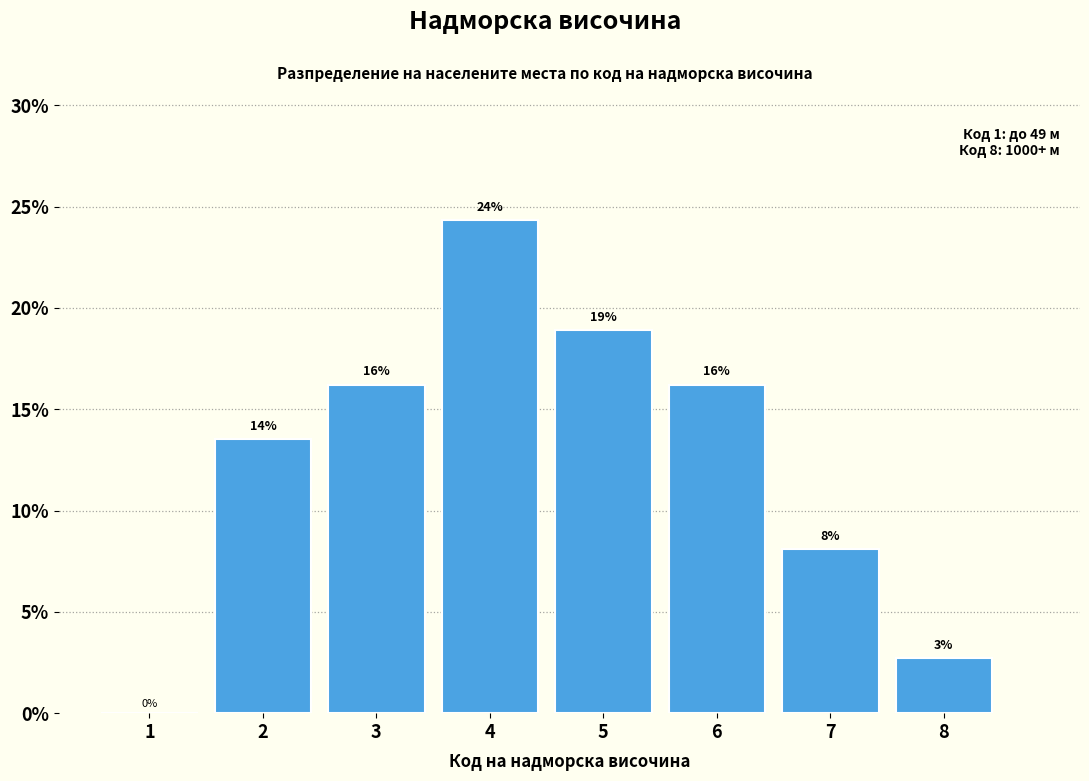

Are the bars horizontal?

No